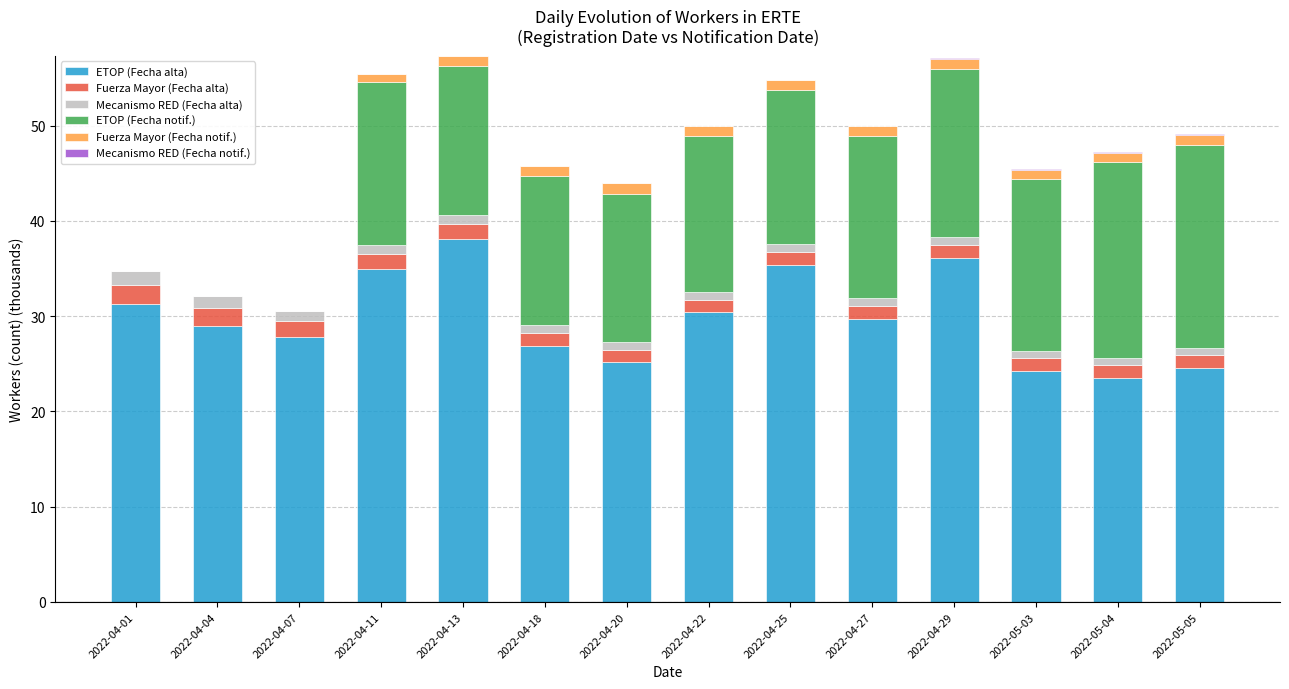

How many categories are shown in the chart?

14